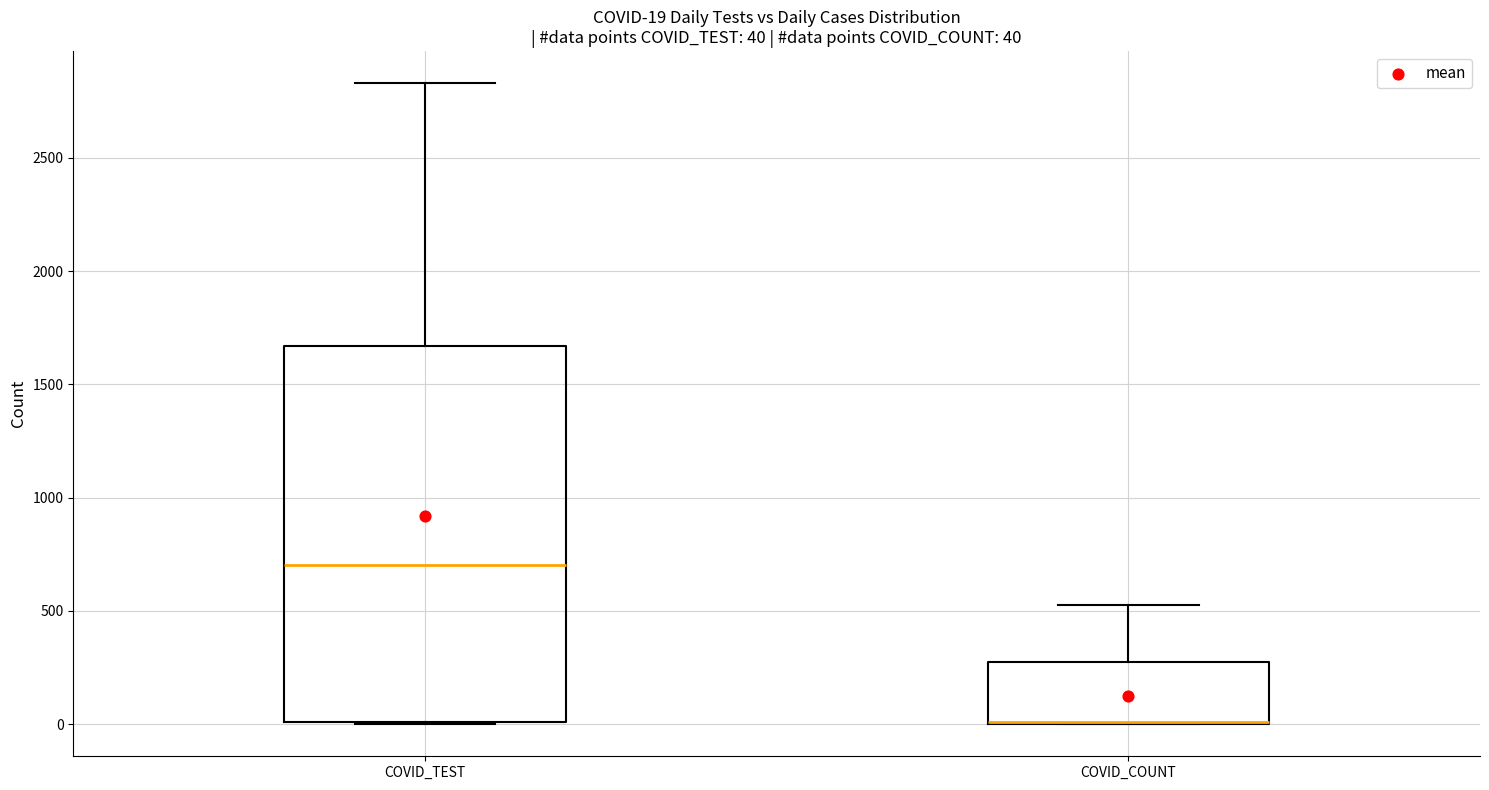

Which box is the tallest, from its lower edge to its upper edge?

COVID_TEST